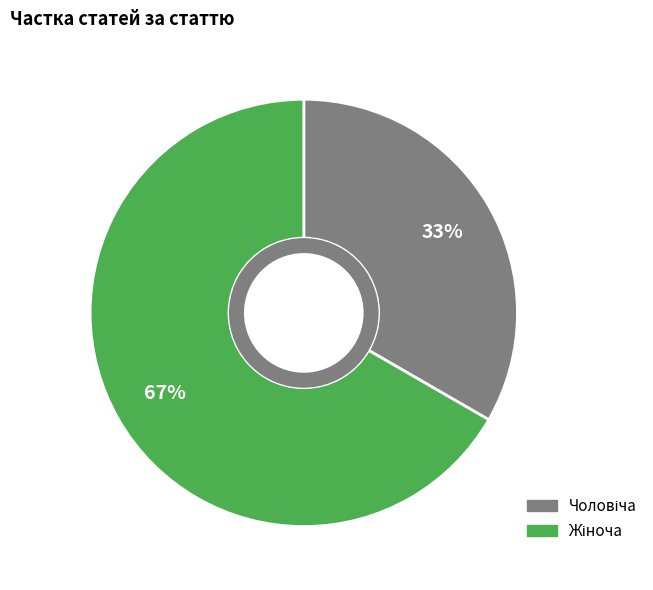

Is there any slice that represents more than half of the pie?

Yes